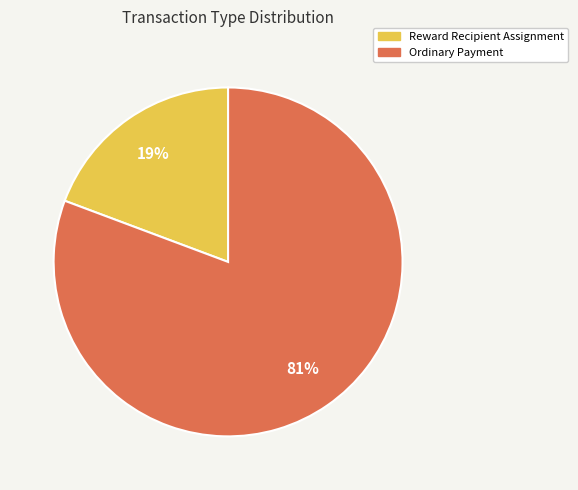

To the nearest percent, what percentage of the pie is Reward Recipient Assignment?

19%